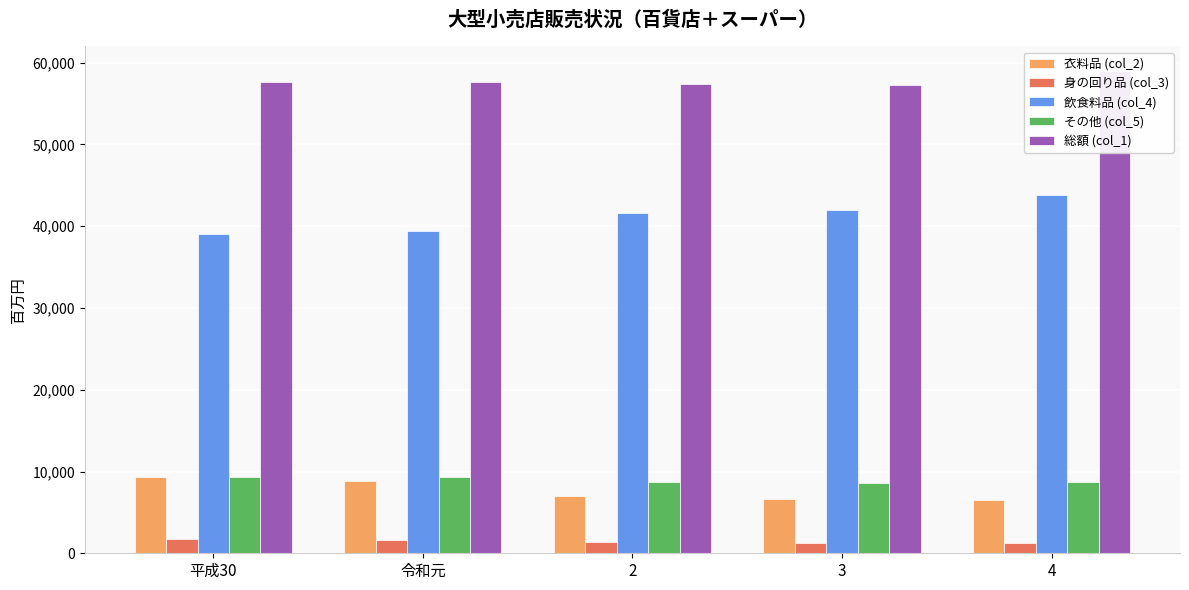

How many categories are shown in the chart?

5